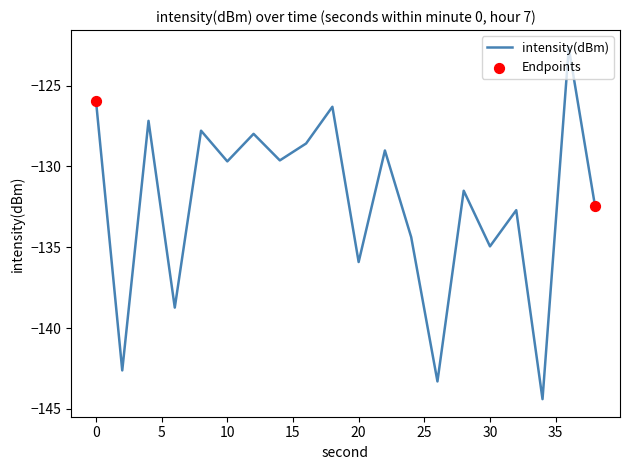

What is the minimum value shown in the chart?

-144.4